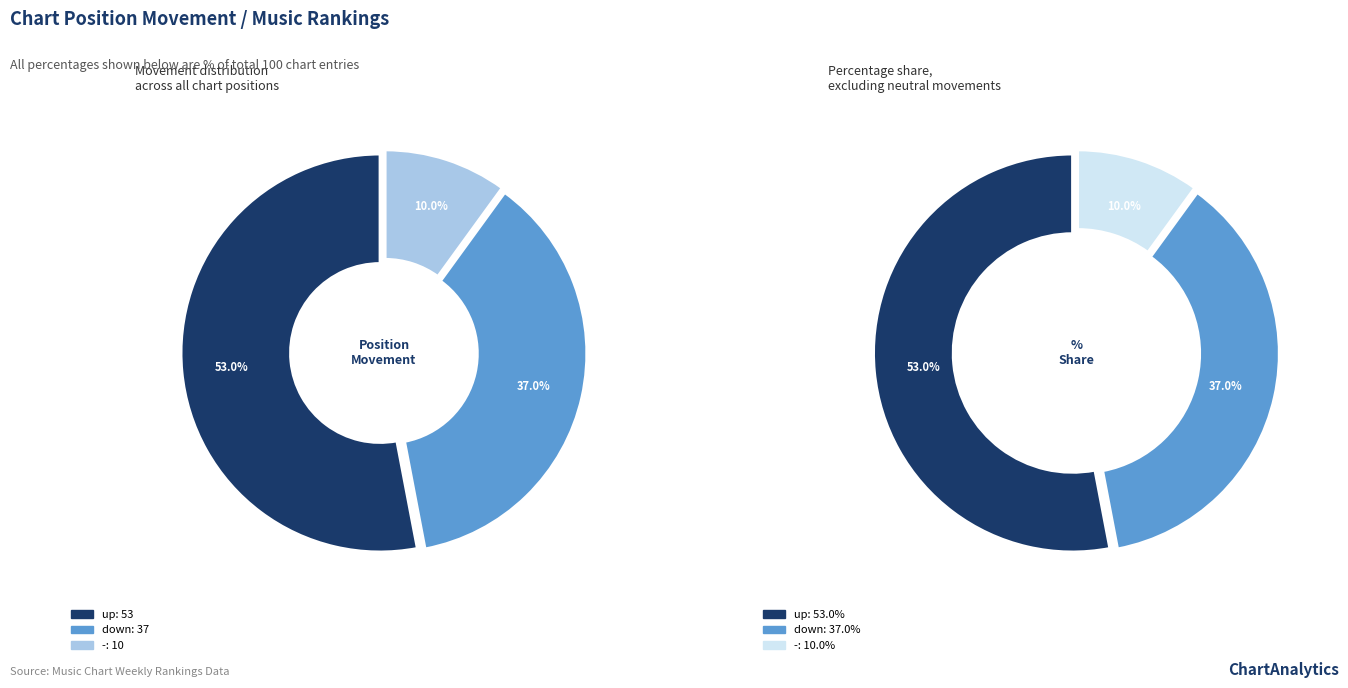

What percentage is the down slice, to the nearest percent?

37%